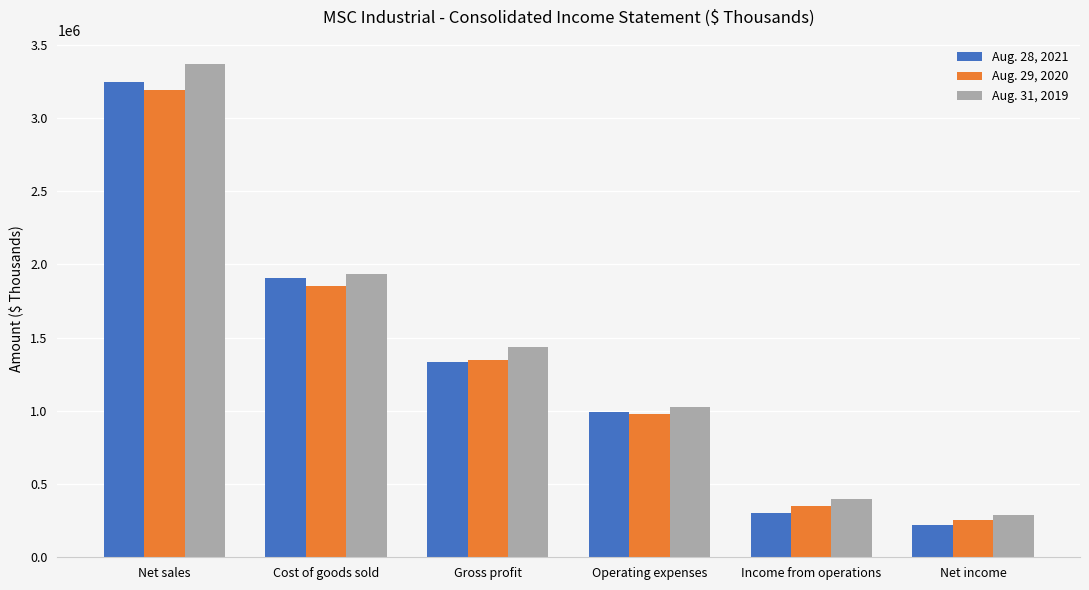

Rank the categories by Aug. 31, 2019 value from highest to lowest.

Net sales, Cost of goods sold, Gross profit, Operating expenses, Income from operations, Net income